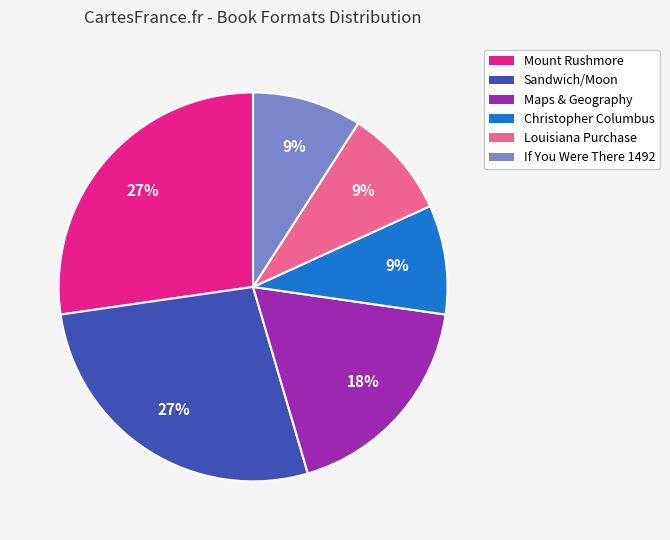

To the nearest percent, what is the difference between the largest and smallest slice percentages?

18%